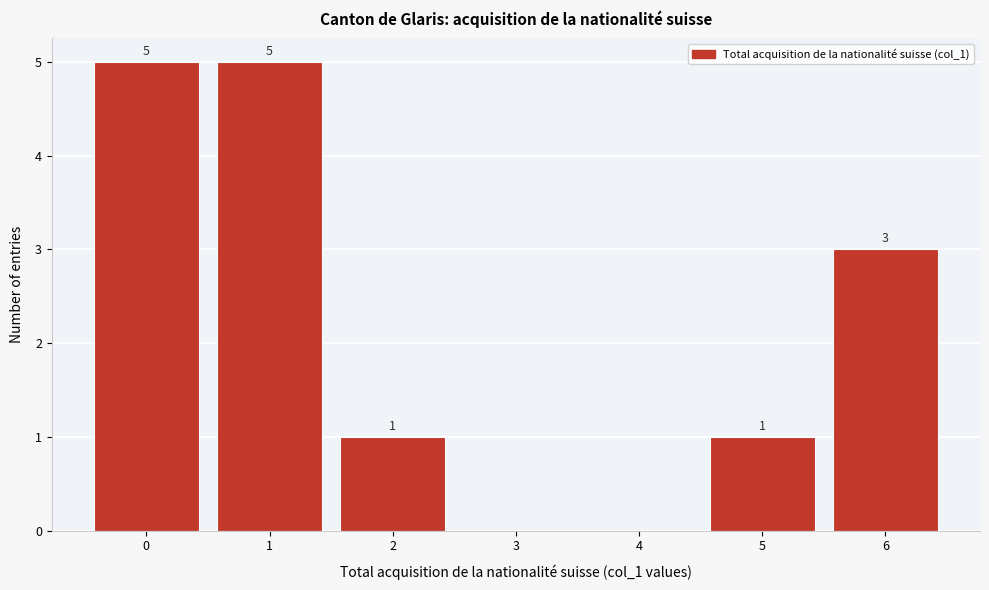

Reading left to right, transcribe all the data shown in this chart.

0=5	1=5	2=1	3=0	4=0	5=1	6=3